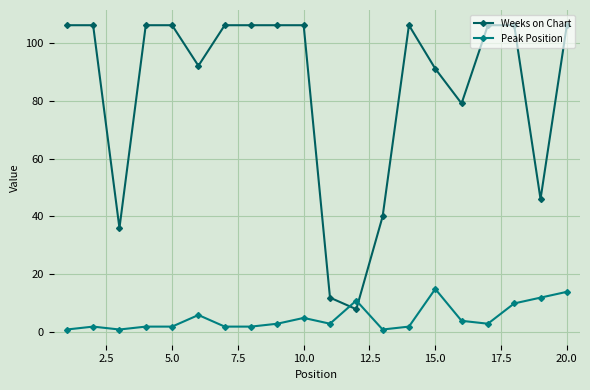

How many series are shown in this chart?

2